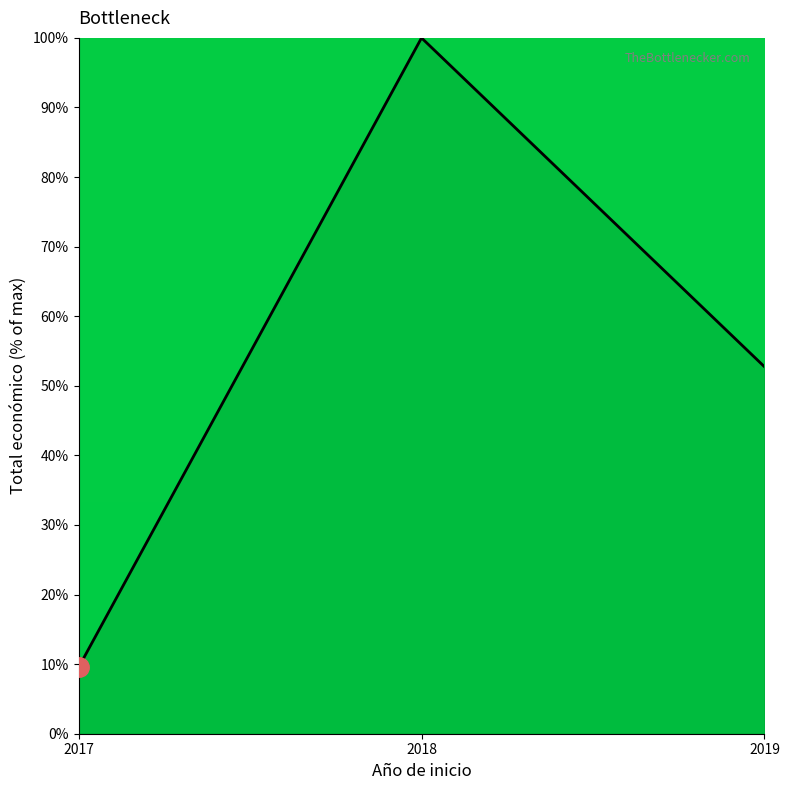

Reading left to right, list all the values displayed in this chart.

2017=9.5	2018=100.0	2019=52.7